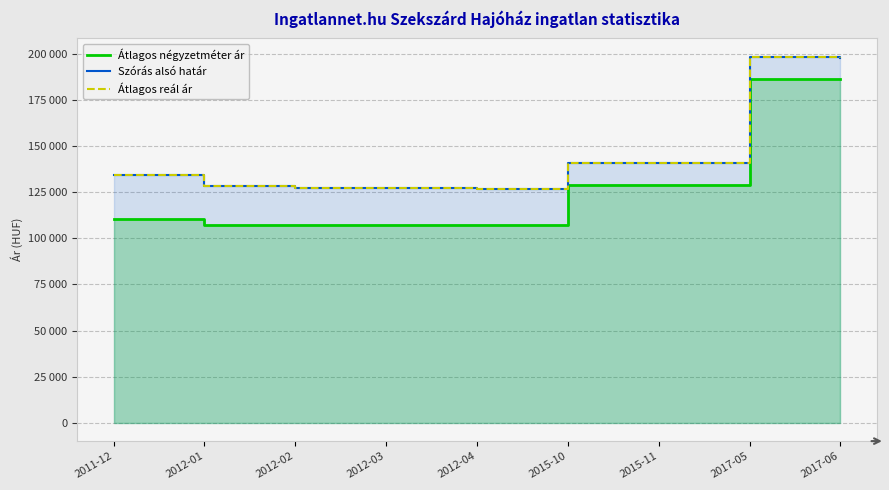

How many lines are shown in the chart?

3